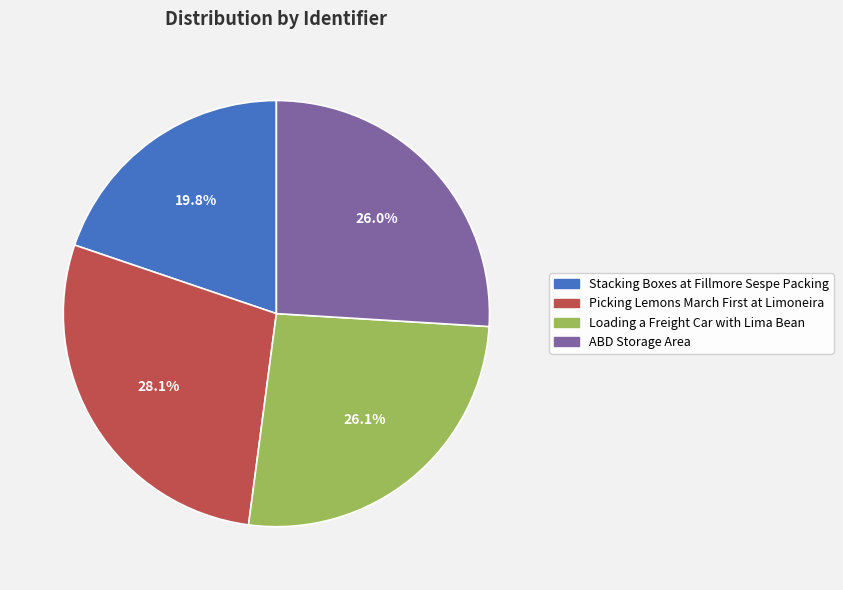

Does Stacking Boxes at Fillmore Sespe Packing represent more than half of the total?

No